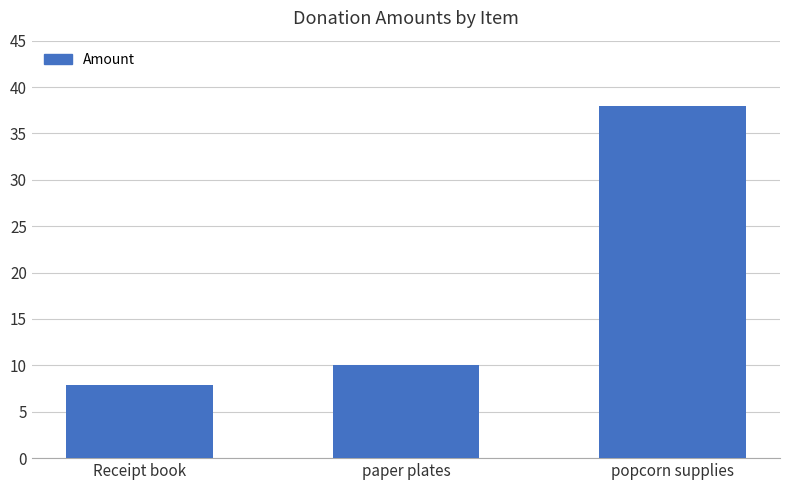

List the labels in order of value, largest first.

popcorn supplies, paper plates, Receipt book